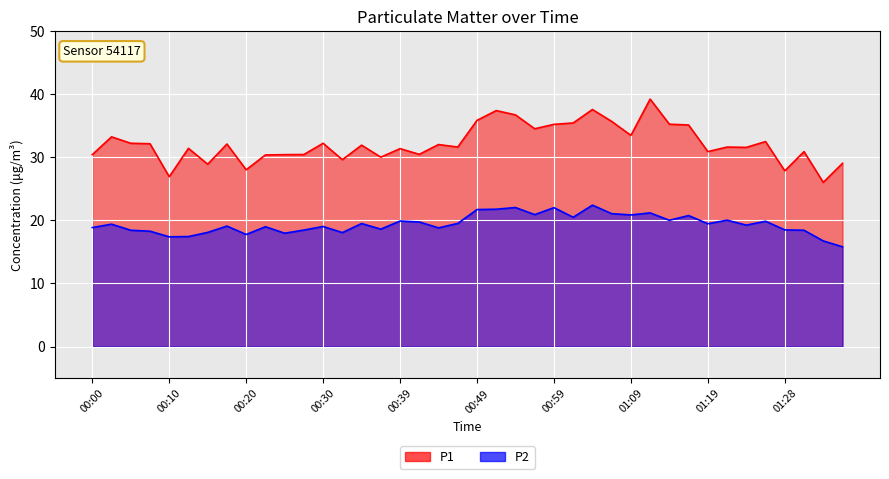

True or false: P1 and P2 intersect in this chart.

False